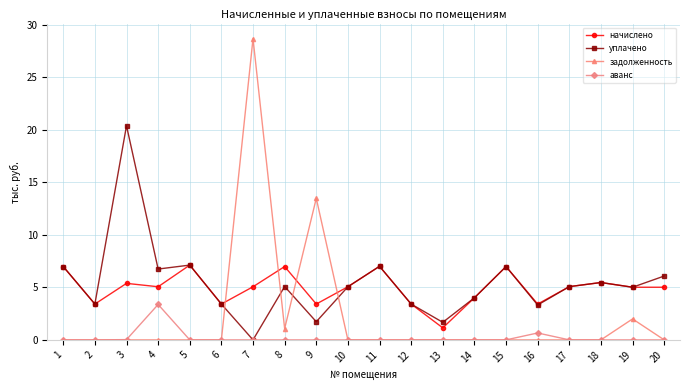

List the series in order of their peak value, lowest first.

аванс, начислено, уплачено, задолженность